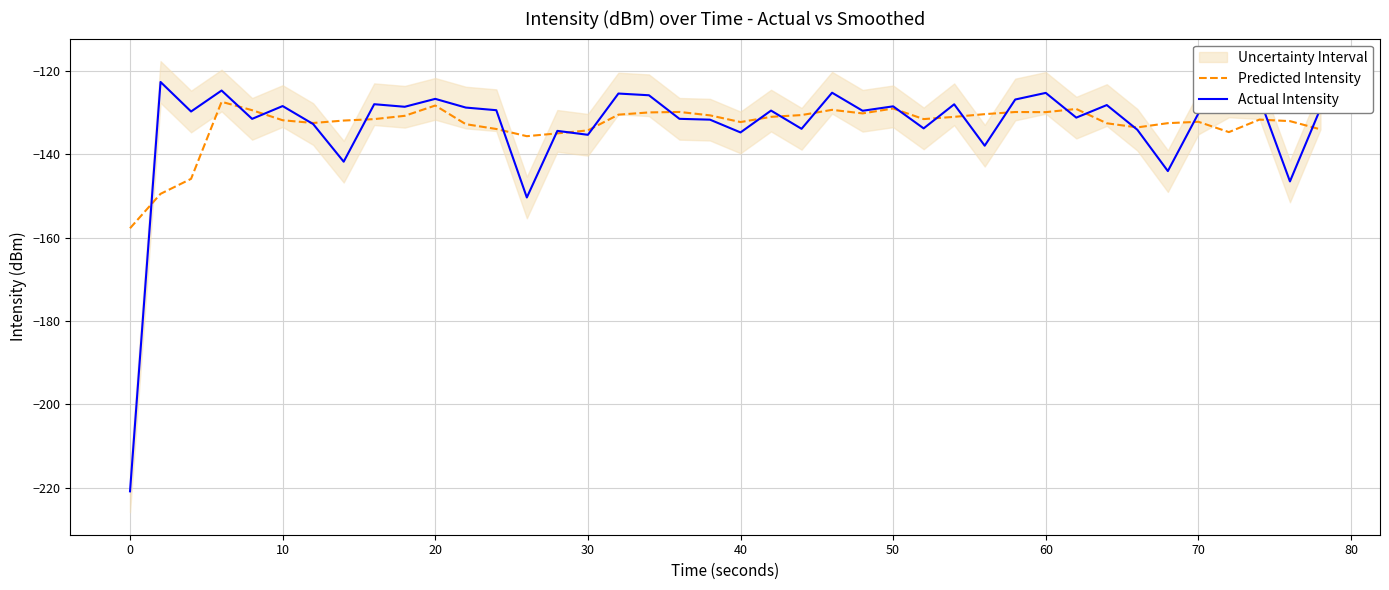

What is the smallest value displayed?

-220.9